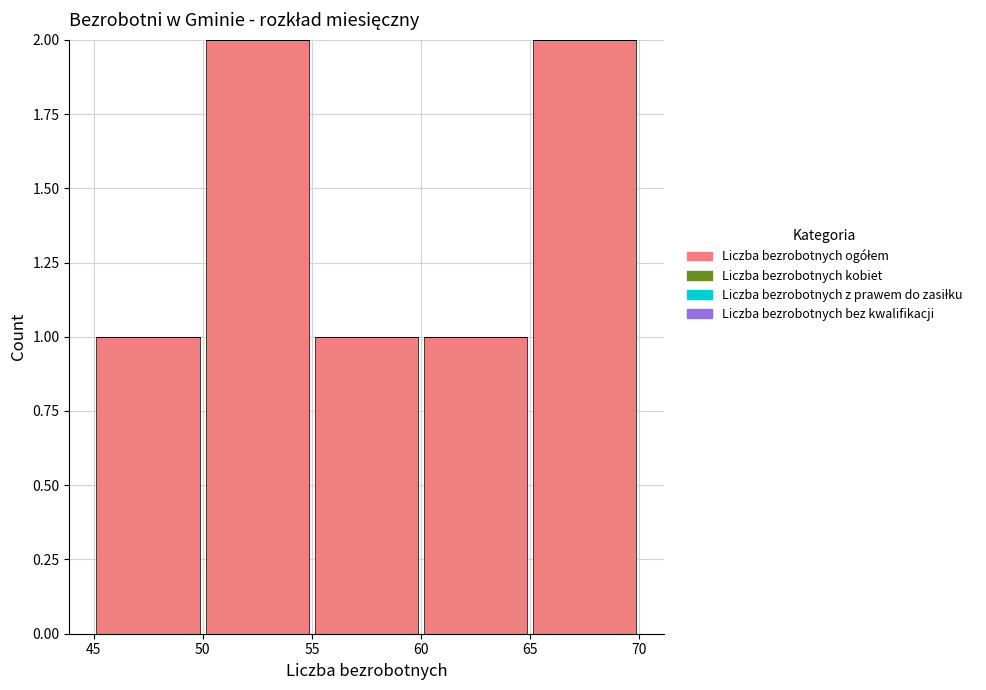

Reading left to right, transcribe this chart: for each bar, give the range it covers on the x-axis and its height. The values are not printed on the chart, so give them approximately, as read against the axis.

45 to 50: 1
50 to 55: 2
55 to 60: 1
60 to 65: 1
65 to 70: 2